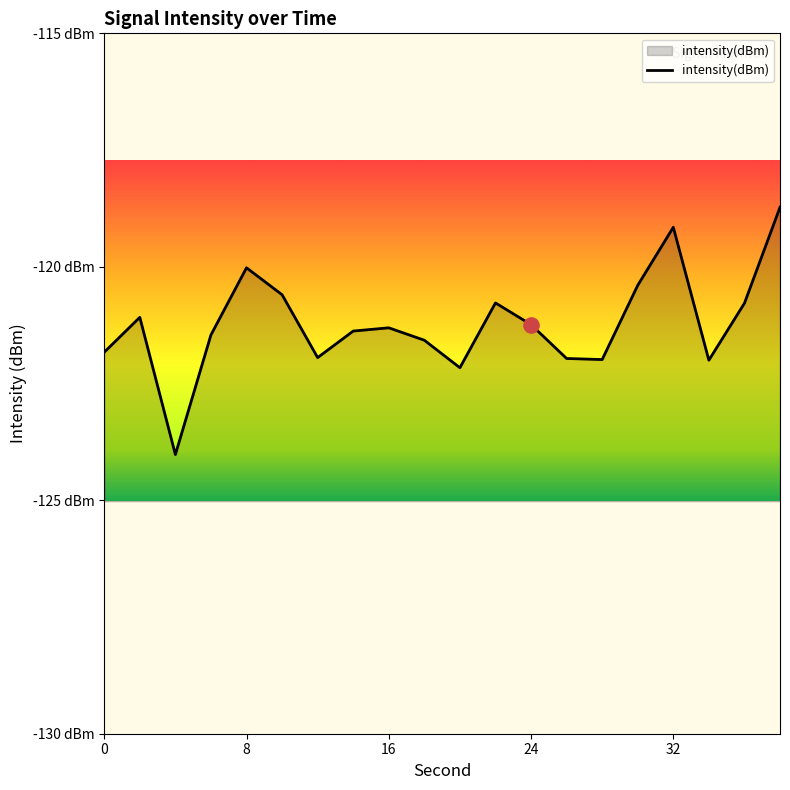

What is the change in value from 20 to 36?

+1.4